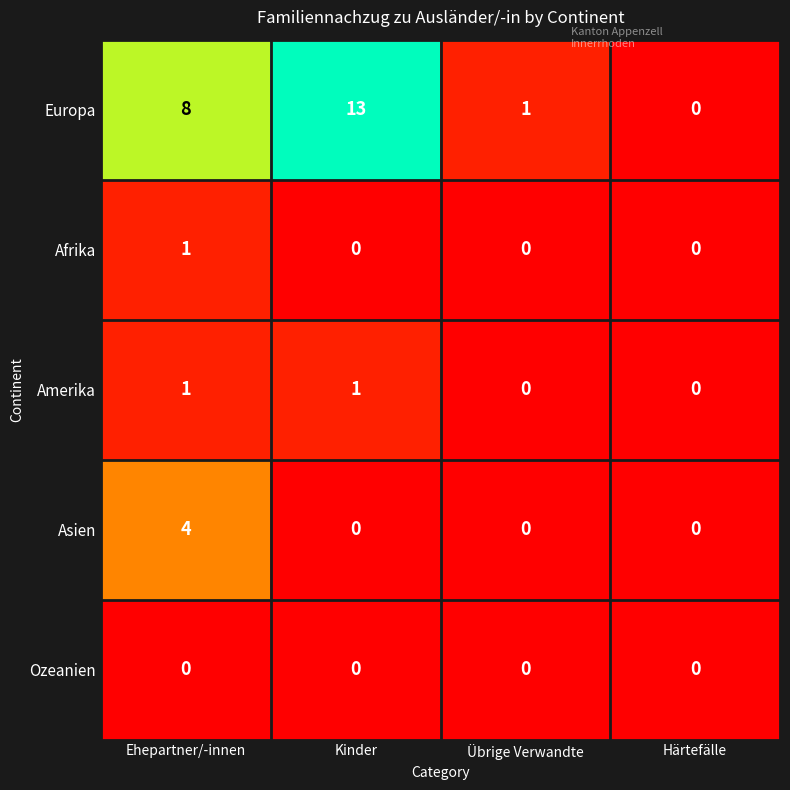

Which series has the largest total across all categories?

Europa